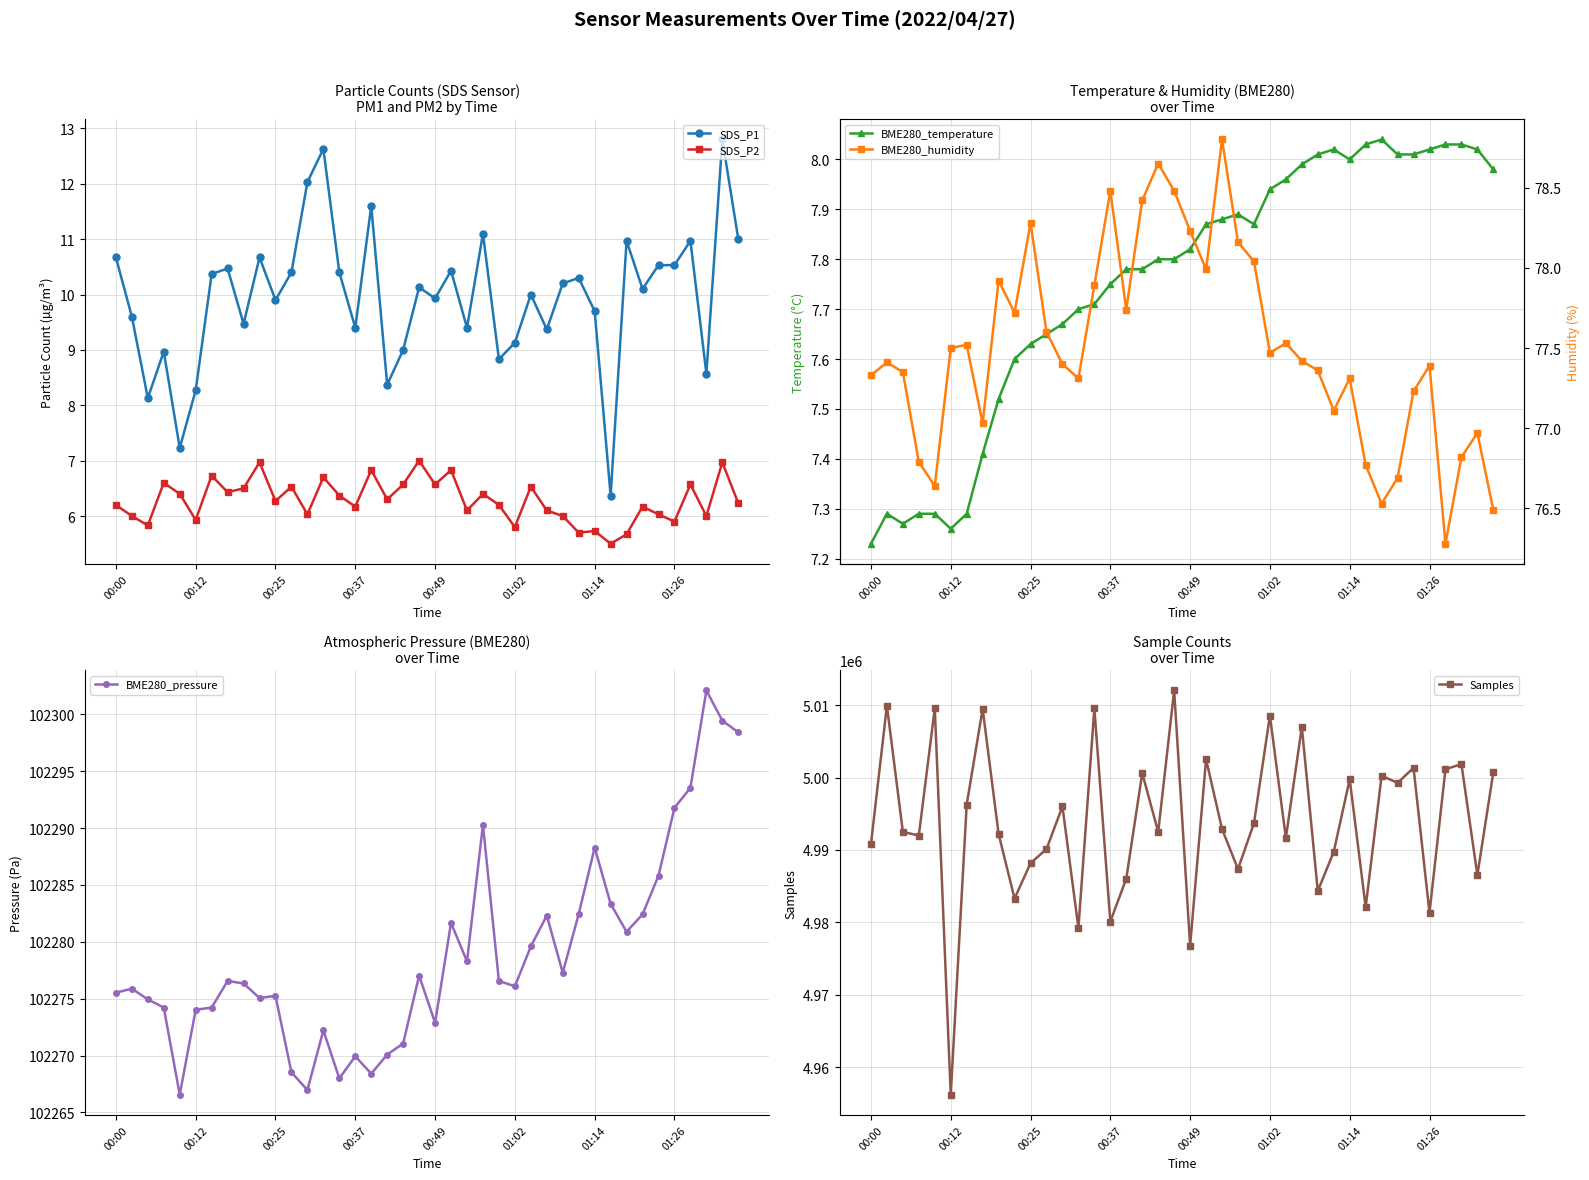

How many interior local peaks does the BME280_humidity series have?

11